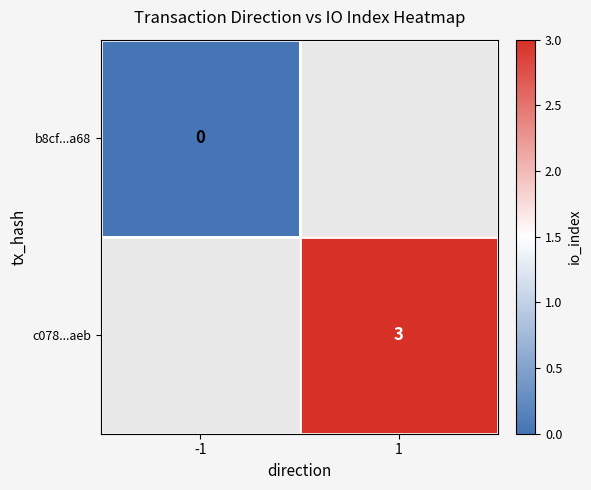

Which category has the highest value across all series?

1